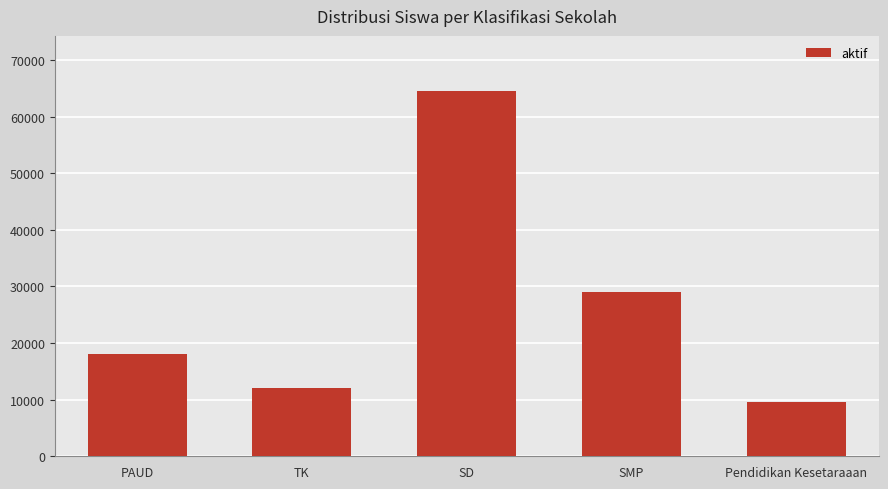

The value at SMP is 28945. True or false?

True